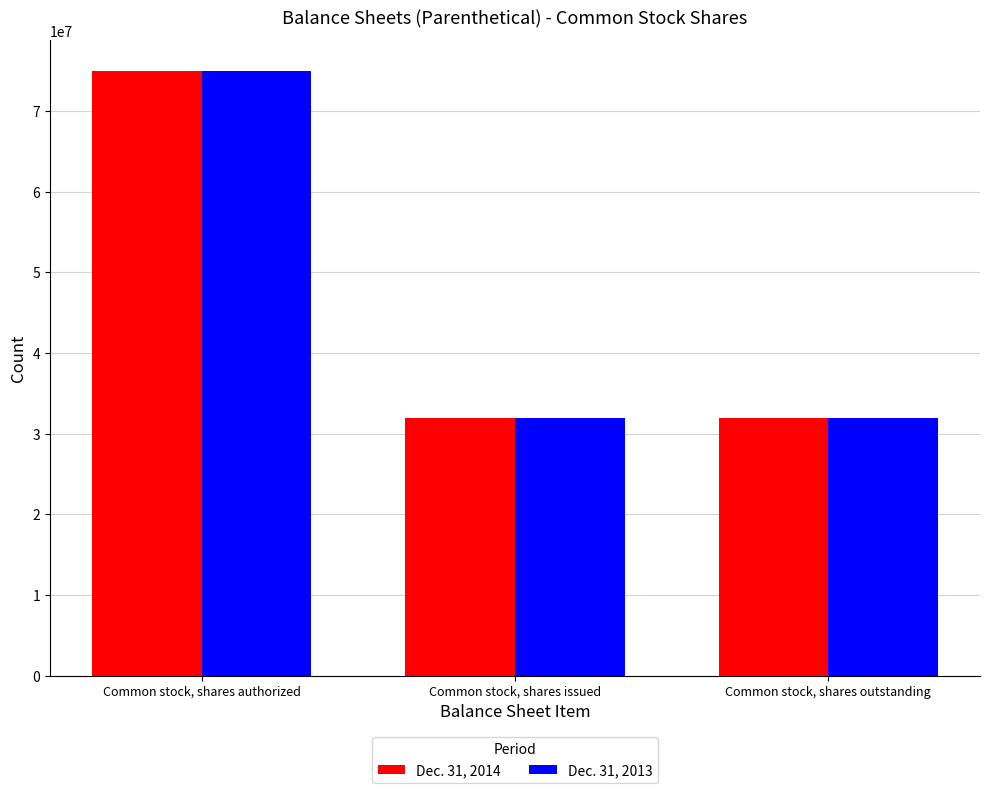

The value of Dec. 31, 2014 at Common stock, shares authorized is 75000000. True or false?

True